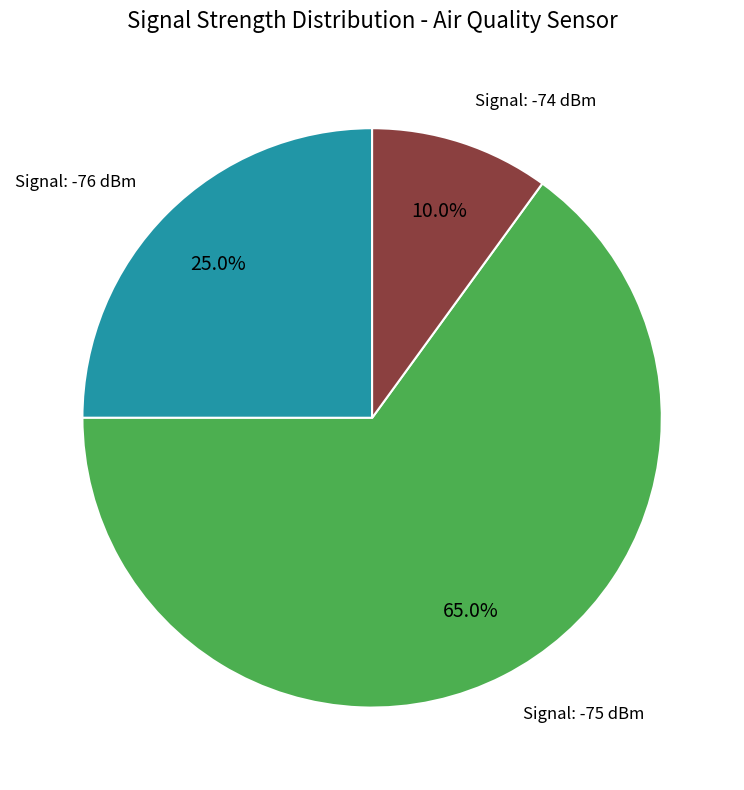

Does any single category account for the majority?

Yes